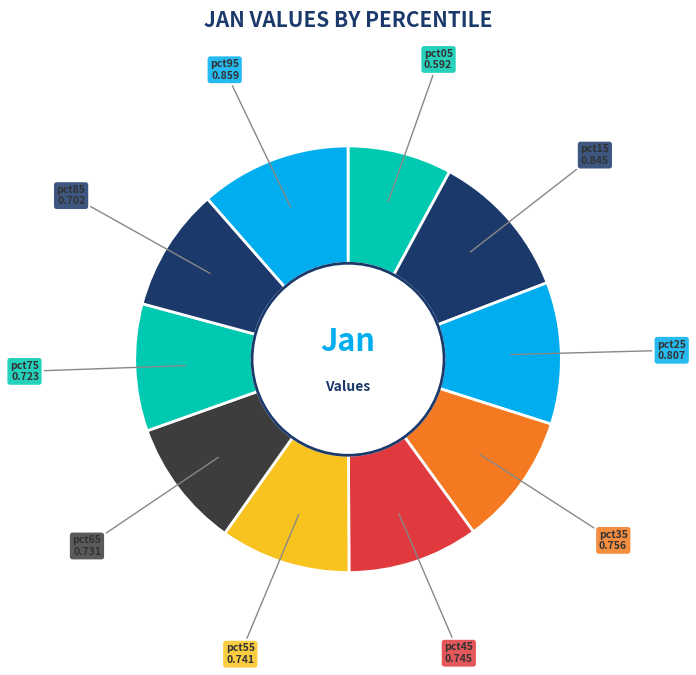

How many segments does this pie chart have?

10